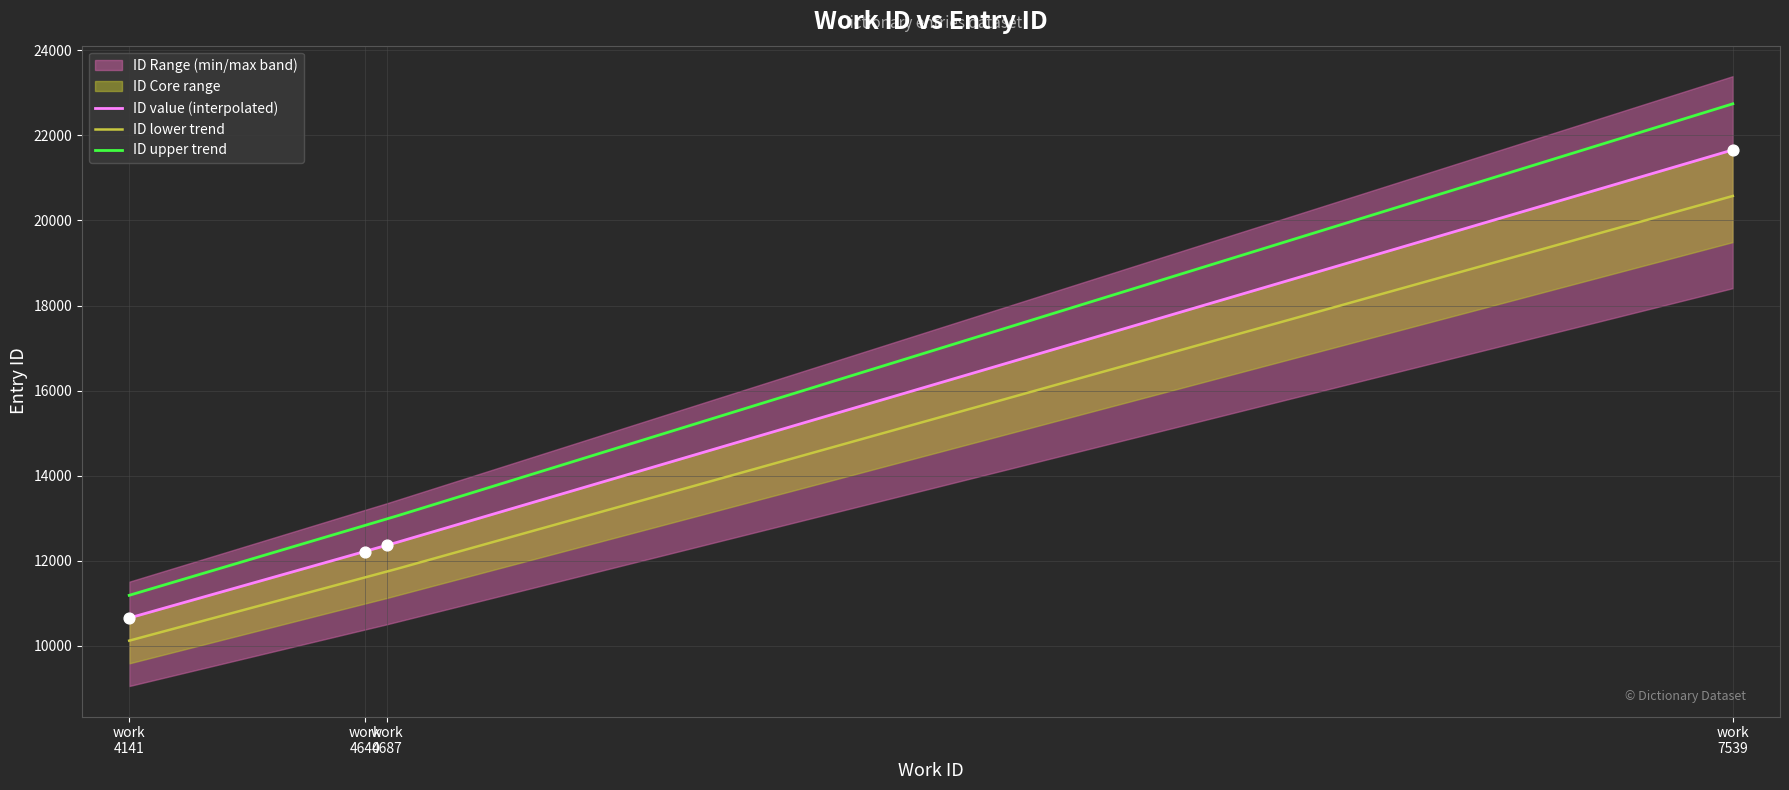

True or false: ID lower trend and ID upper trend cross at least once.

False